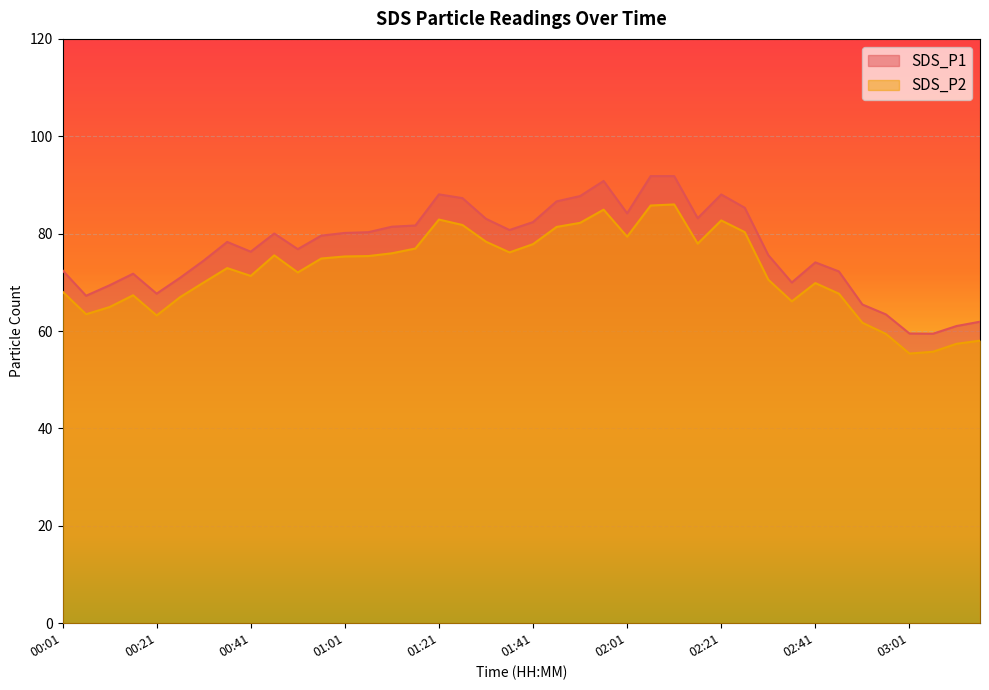

Is the value of SDS_P1 at 03:11 greater than the value of SDS_P2 at 03:01?

Yes